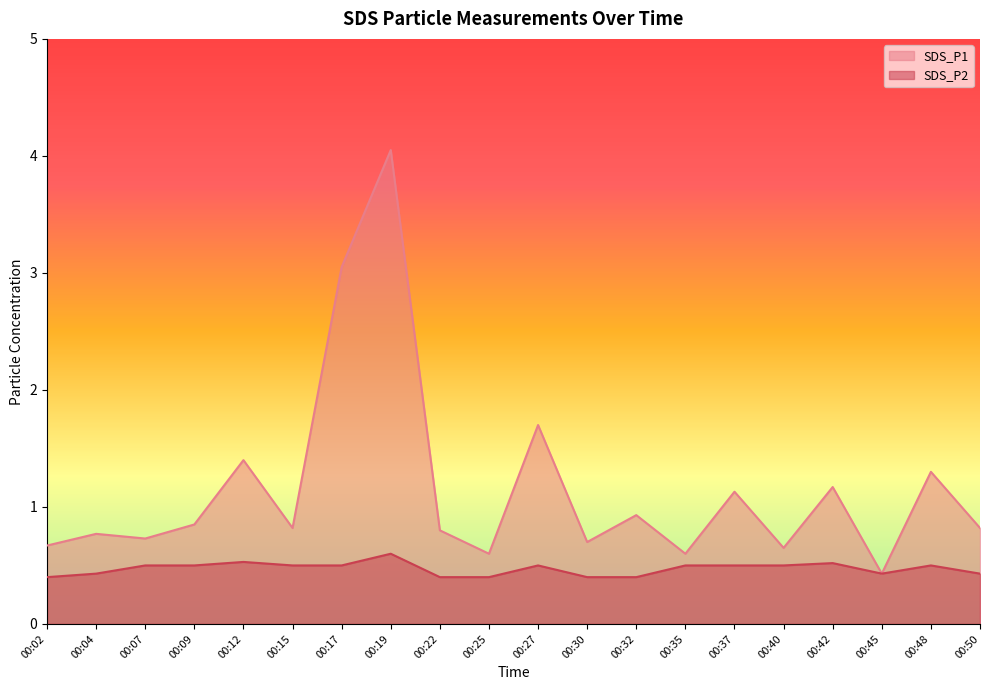

What are all the series names shown in the legend?

SDS_P1, SDS_P2